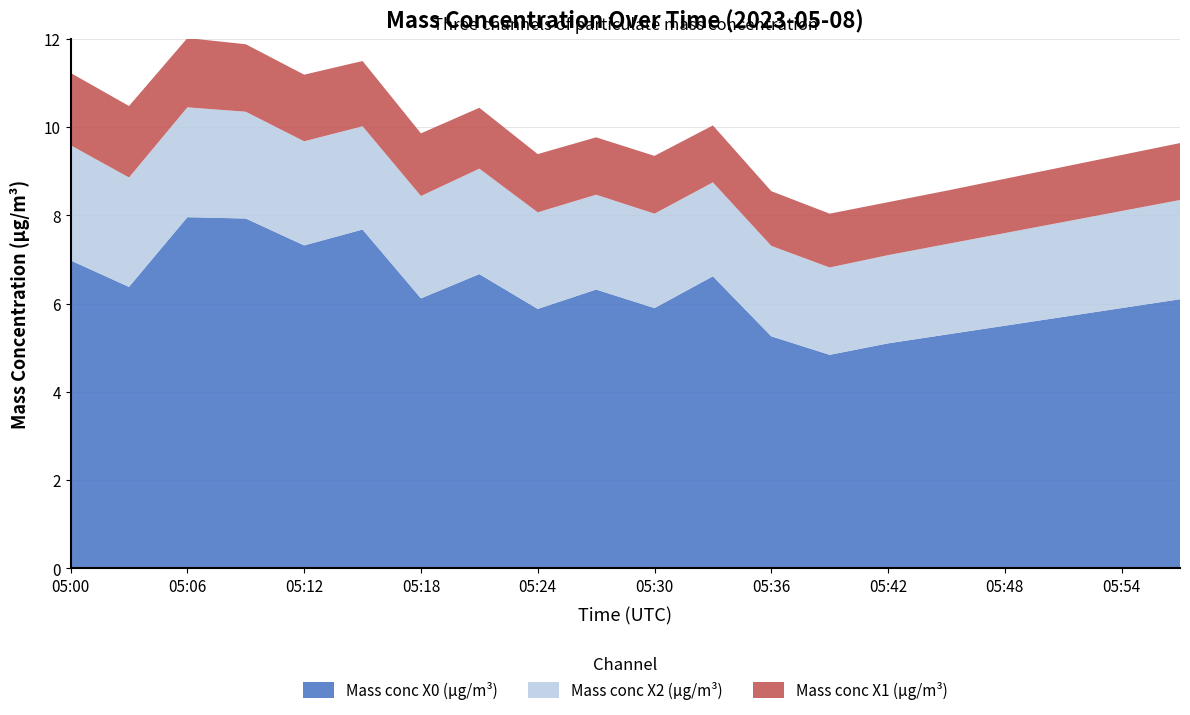

Reading left to right, transcribe all the data shown in this chart.

Mass conc X0 (μg/m³): 05:00=7.0	05:03=6.4	05:06=8.0	05:09=7.9	05:12=7.3	05:15=7.7	05:18=6.1	05:21=6.7	05:24=5.9	05:27=6.3	05:30=5.9	05:33=6.6	05:36=5.3	05:39=4.8	05:42=5.1	05:45=5.3	05:48=5.5	05:51=5.7	05:54=5.9	05:57=6.1
Mass conc X2 (μg/m³): 05:00=2.6	05:03=2.5	05:06=2.5	05:09=2.4	05:12=2.4	05:15=2.3	05:18=2.3	05:21=2.4	05:24=2.2	05:27=2.1	05:30=2.1	05:33=2.1	05:36=2.0	05:39=2.0	05:42=2.0	05:45=2.0	05:48=2.1	05:51=2.1	05:54=2.2	05:57=2.2
Mass conc X1 (μg/m³): 05:00=1.6	05:03=1.6	05:06=1.6	05:09=1.5	05:12=1.5	05:15=1.5	05:18=1.4	05:21=1.4	05:24=1.3	05:27=1.3	05:30=1.3	05:33=1.3	05:36=1.2	05:39=1.2	05:42=1.2	05:45=1.2	05:48=1.2	05:51=1.2	05:54=1.3	05:57=1.3